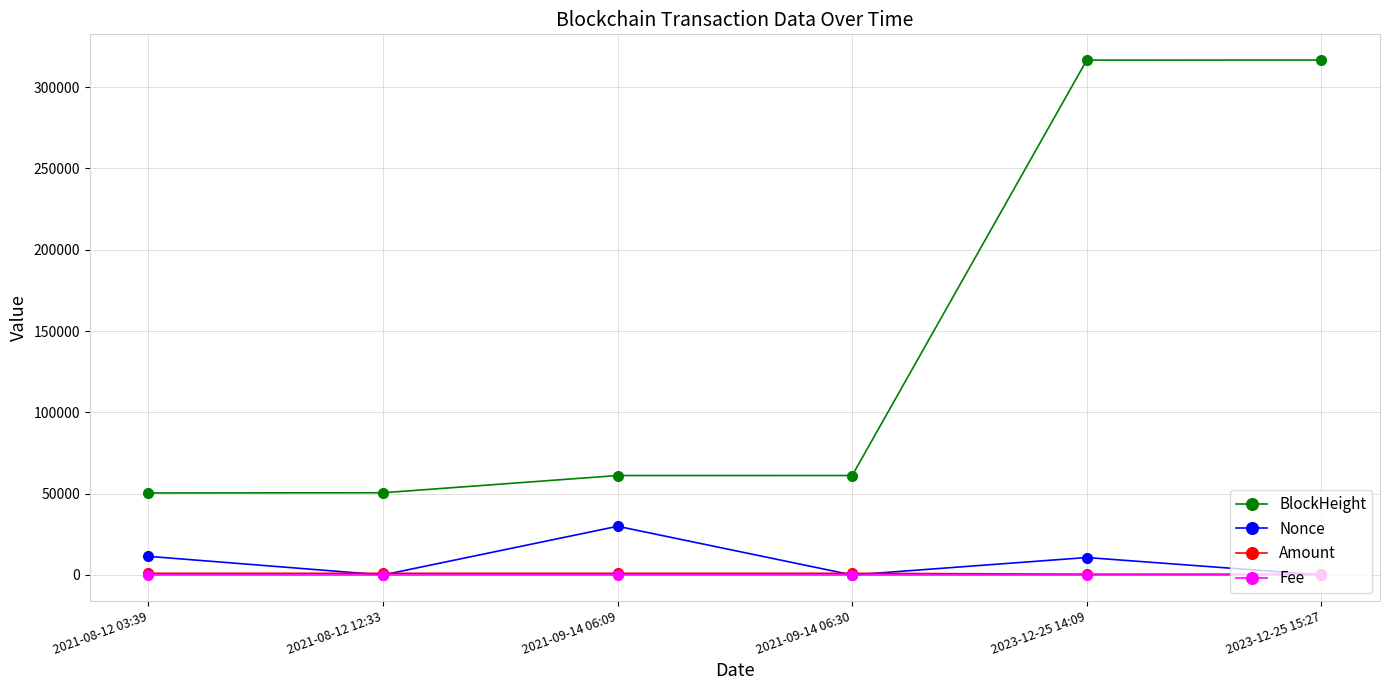

How many lines are shown in the chart?

4